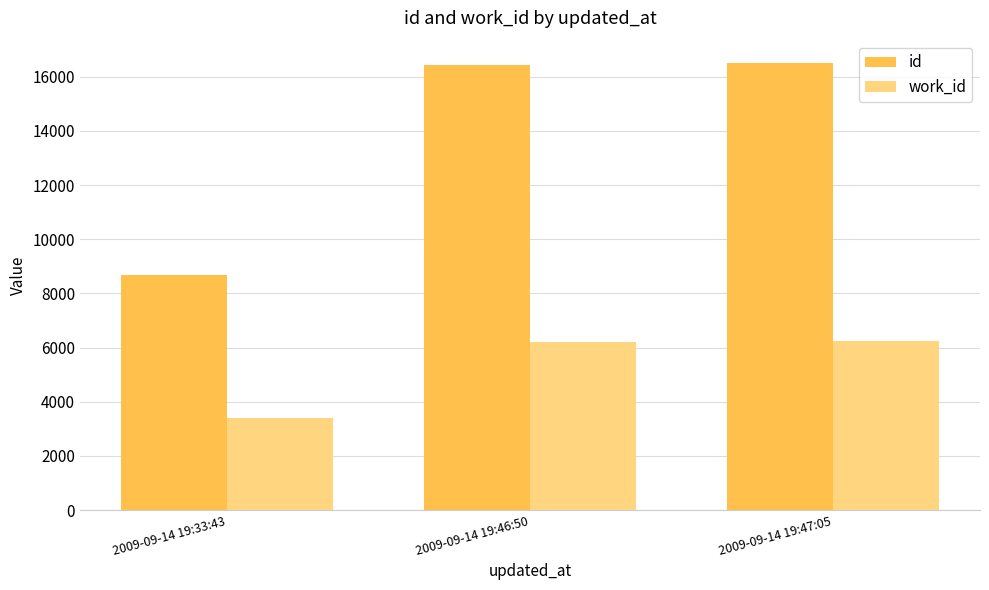

How many data points in work_id are less than 6203?

1